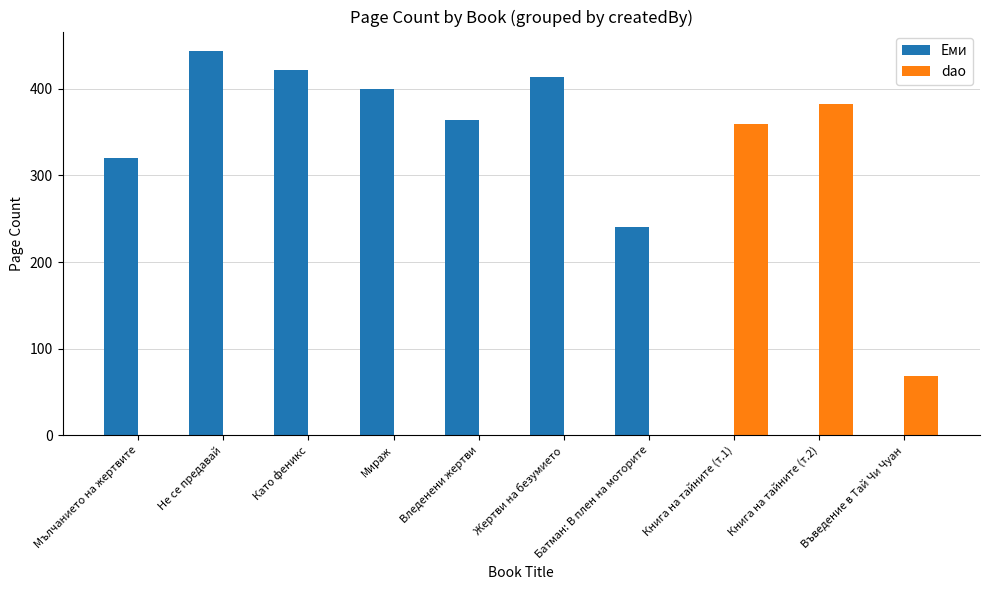

How many categories are shown in the chart?

10